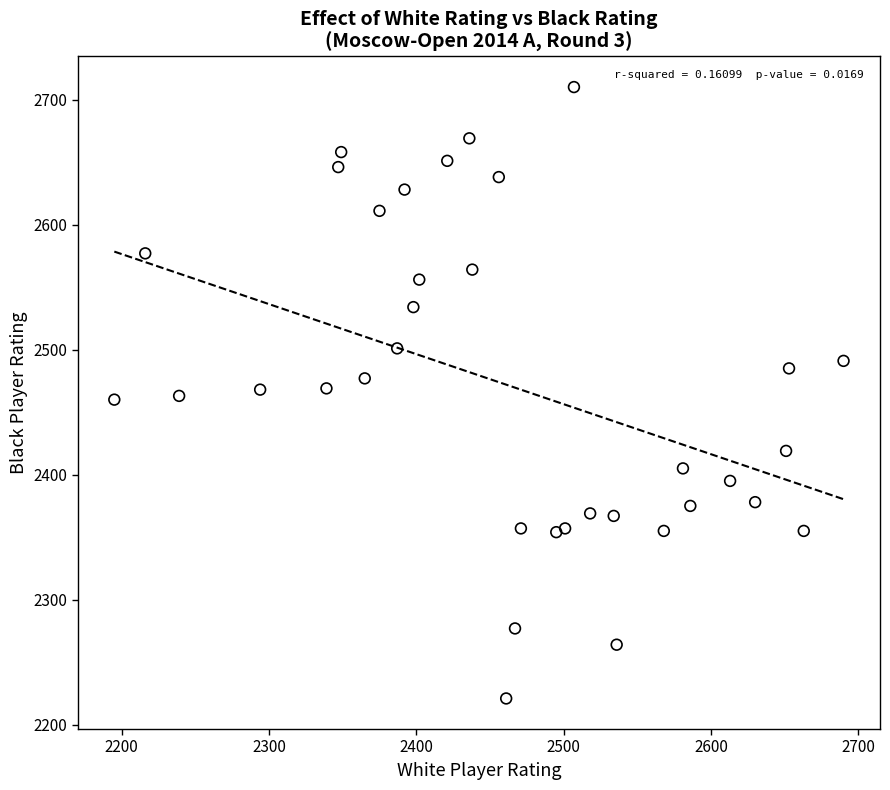

What is the range of X values (max minus min)?

495